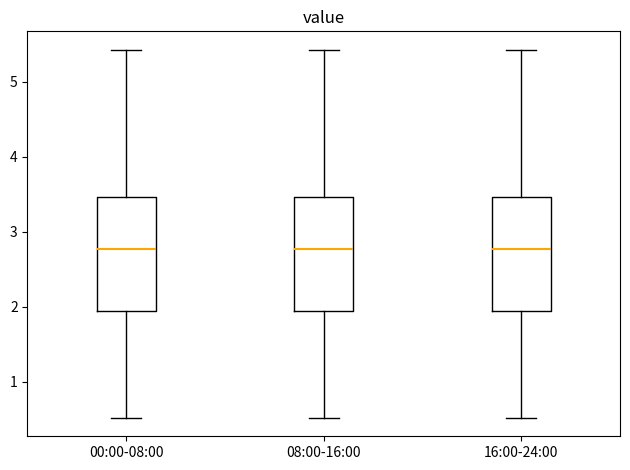

Reading left to right, transcribe this box plot: for each box, give where its median line is, the range the box spans, and where its two whiskers end, as read against the y-axis. The values are not printed on the chart, so give them approximately, as read against the axis.

00:00-08:00: median 2.8, box 1.9 to 3.5, whiskers 0.5 to 5.4
08:00-16:00: median 2.8, box 1.9 to 3.5, whiskers 0.5 to 5.4
16:00-24:00: median 2.8, box 1.9 to 3.5, whiskers 0.5 to 5.4